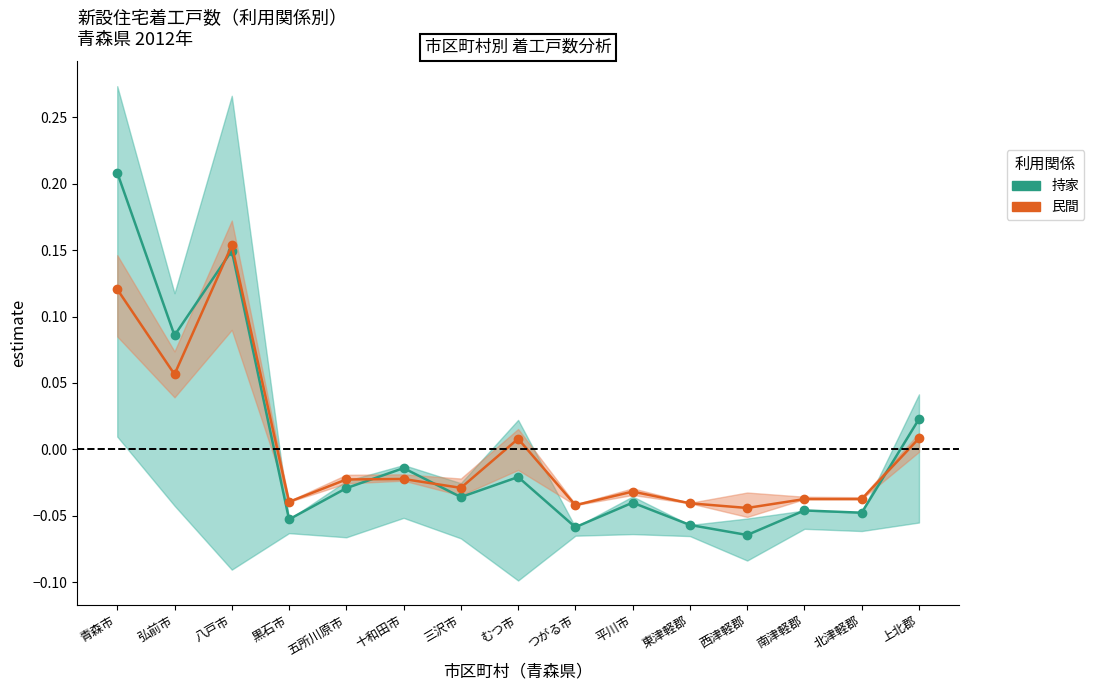

In 民間 (Indirect), how many points are higher than both neighbors (excluding endpoints)?

4